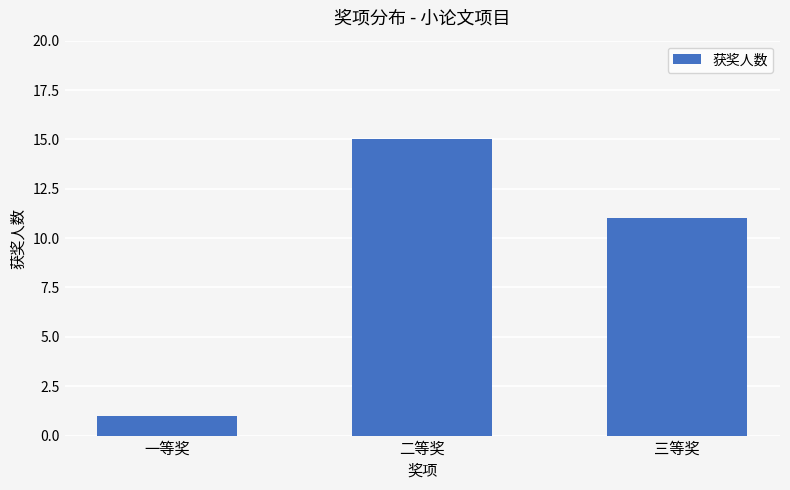

What is the value of the 2nd bar from the left?

15